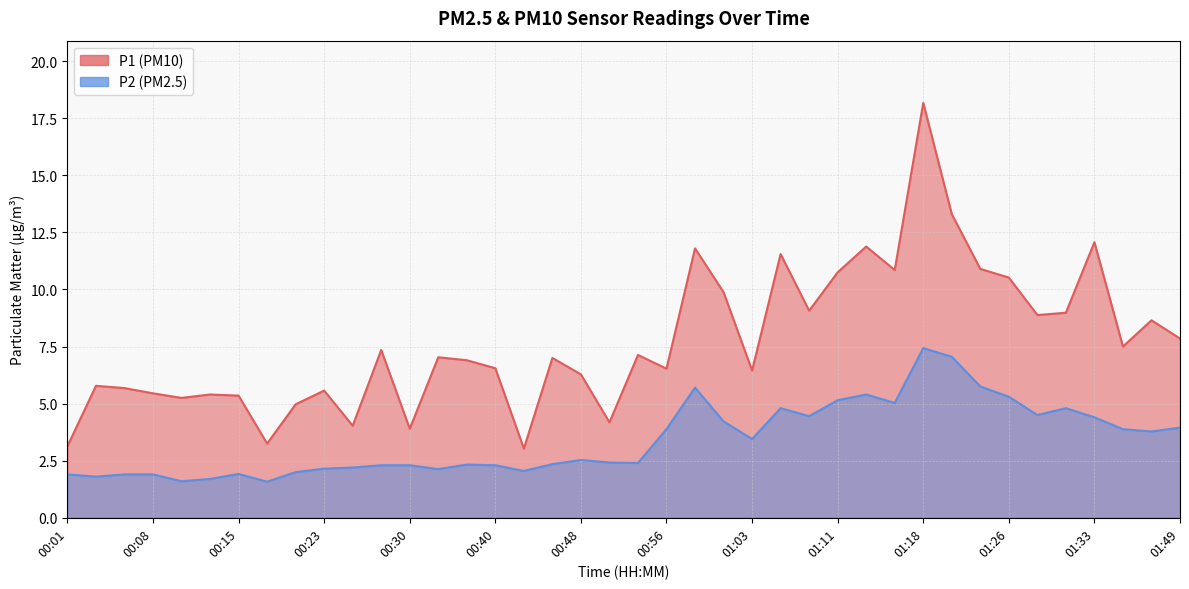

What is the label of the 30th point from the right?

00:25